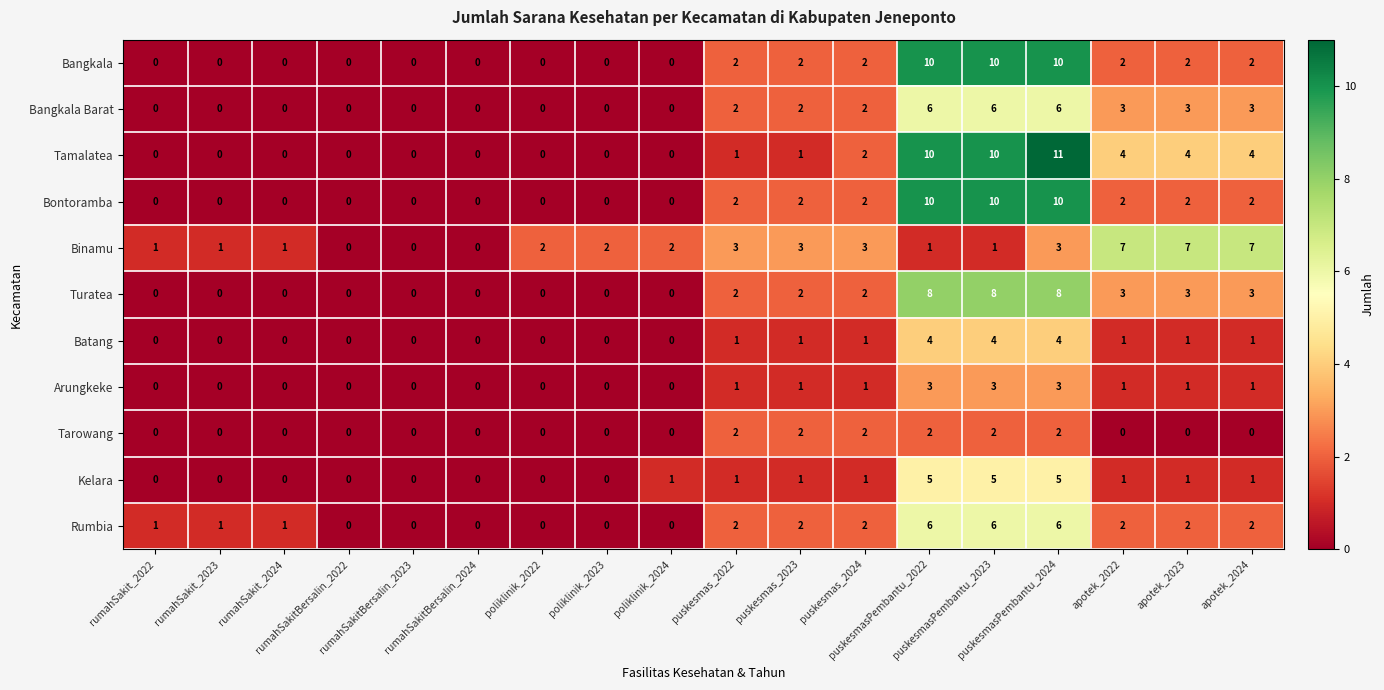

What is the maximum value shown in the chart?

11